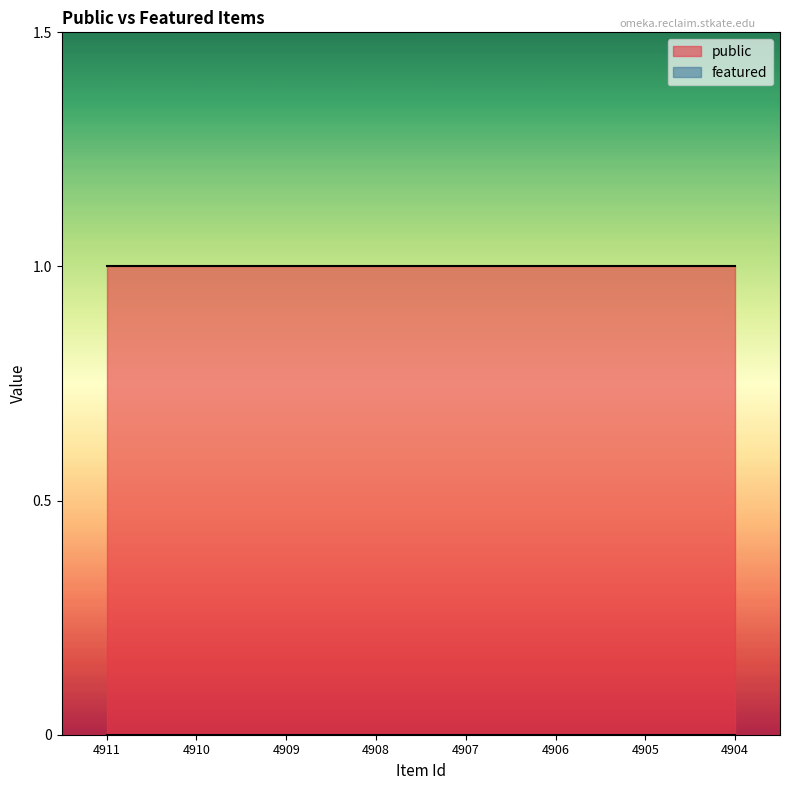

Is it true that public equals 2 at 4904?

False